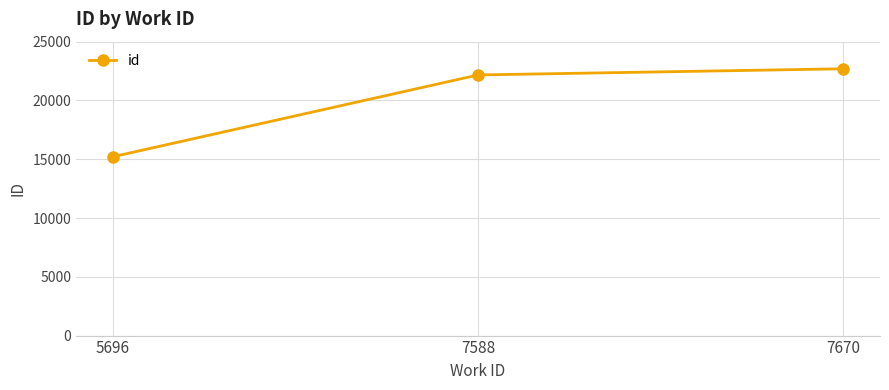

What is the ratio of the value at 7588 to the value at 7670?

1.0